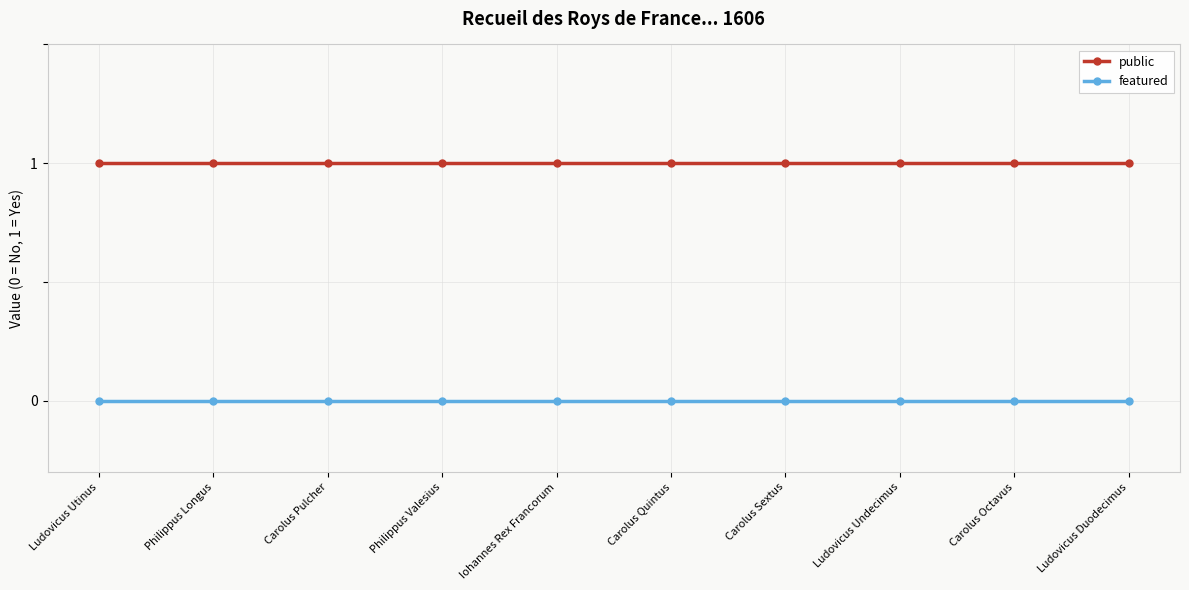

What position from the right is Carolus Sextus?

4